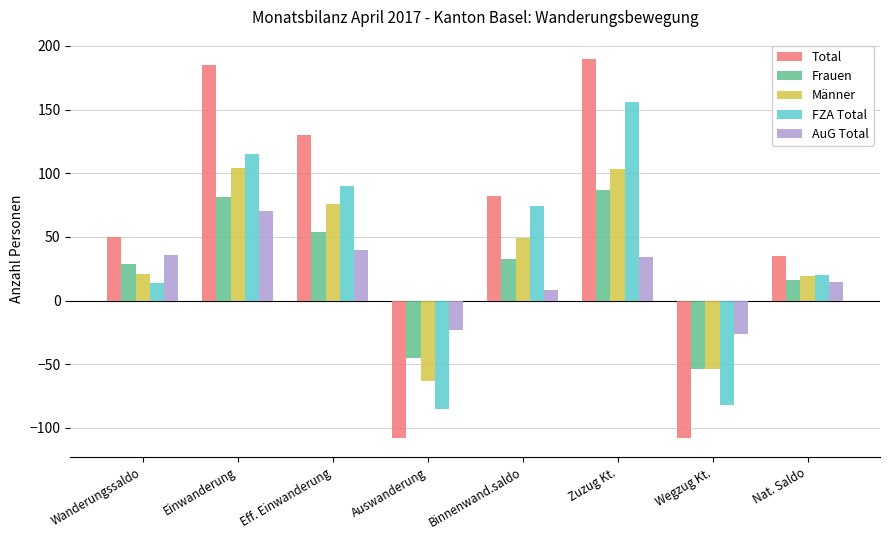

At which label does AuG Total first exceed 34?

Wanderungssaldo